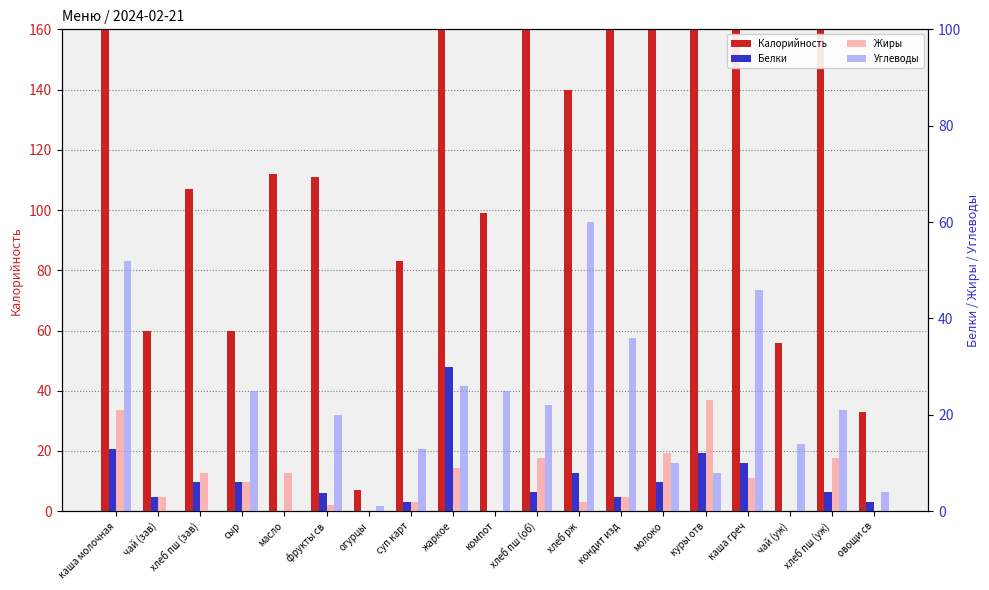

Does the chart contain any negative values?

No